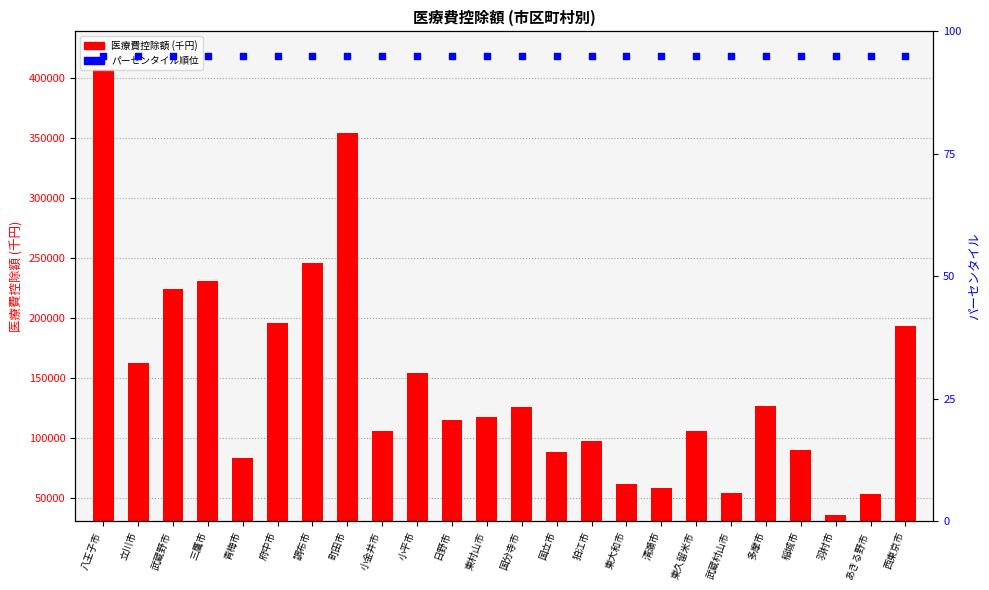

Which series contains the highest Y value?

医療費控除額